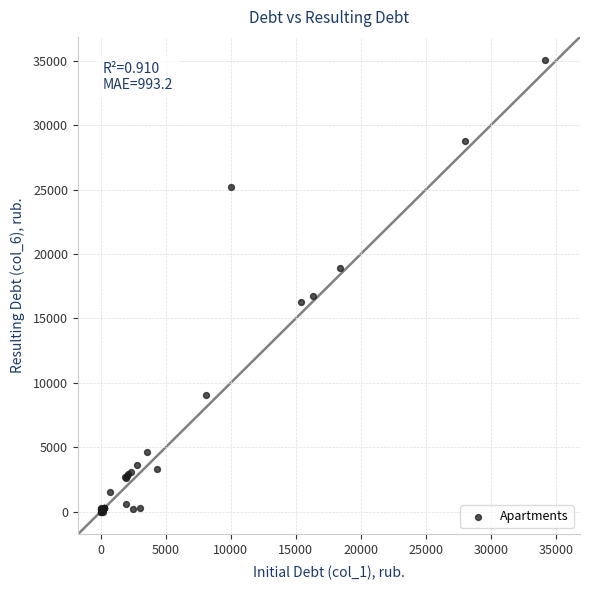

What Y value in the scatter plot is closest to 17542?

16764.7